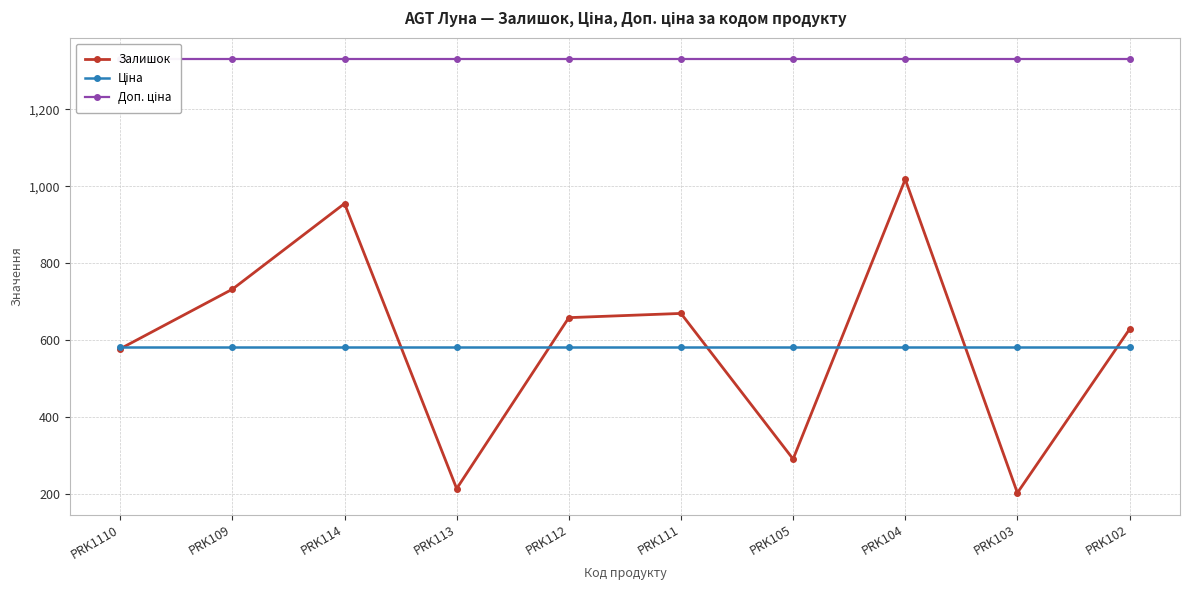

Rank the series by their maximum value, from highest to lowest.

Доп. ціна, Залишок, Ціна